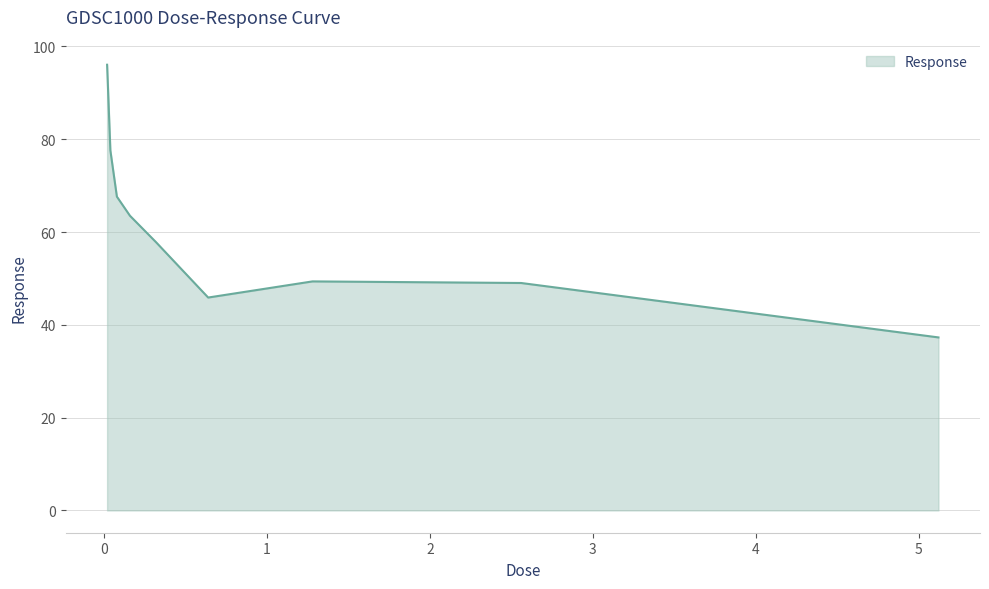

What is the difference between the maximum and minimum values?

58.8